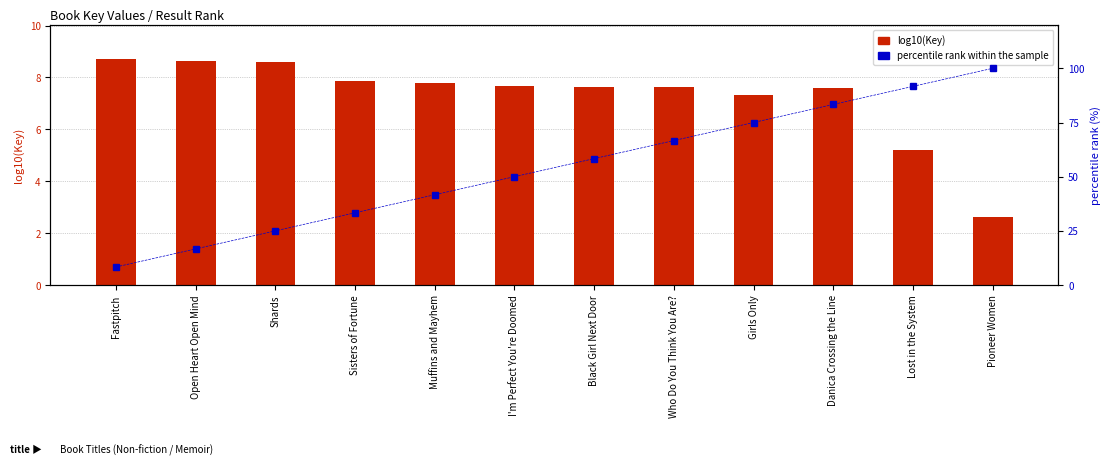

How many values in the percentile rank within the sample series are below 58?

6